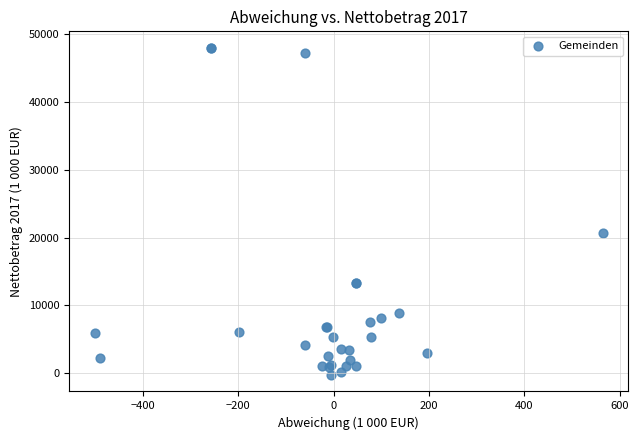

What Y value in the scatter plot is closest to 23861?

20605.6